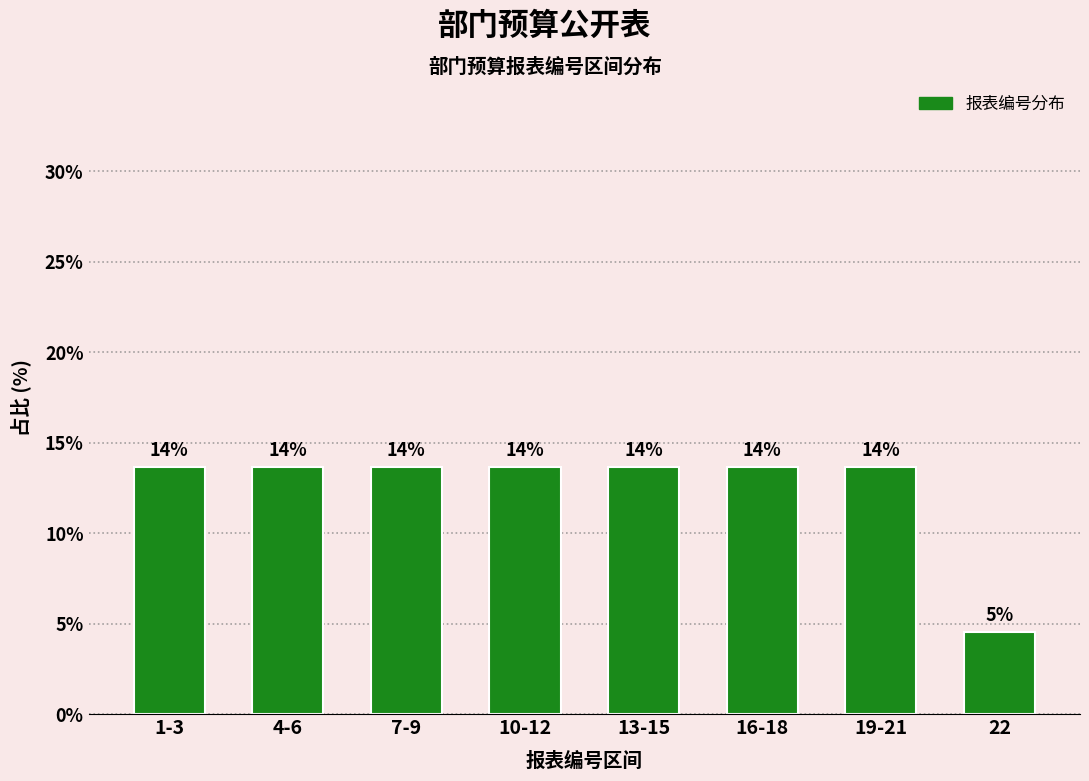

Does the chart contain any negative values?

No